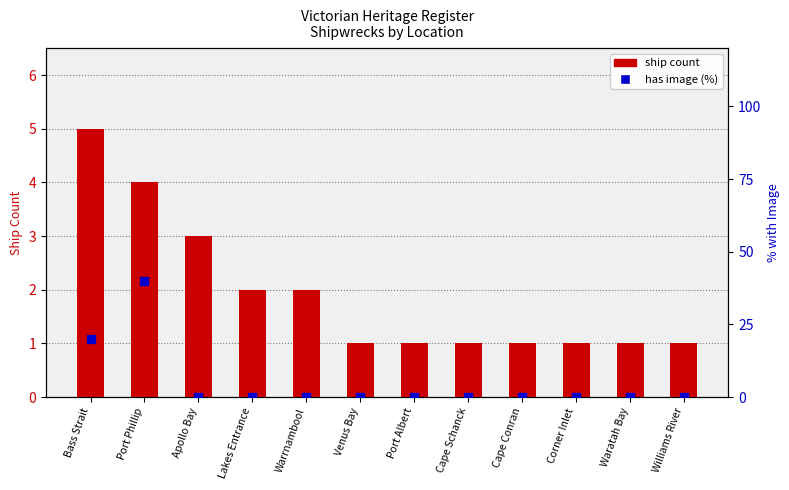

What are all the series names shown in the legend?

ship count, has image (%)